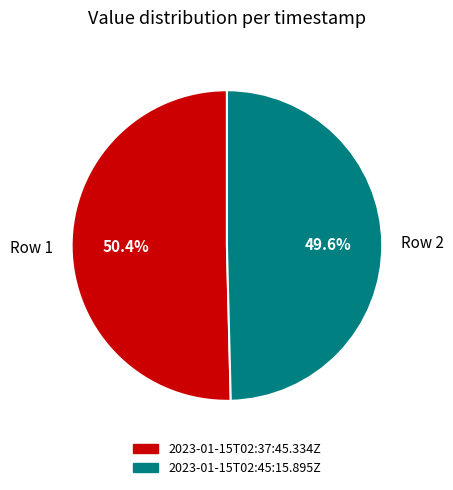

Which has a higher value, Row 1 or Row 2?

Row 1